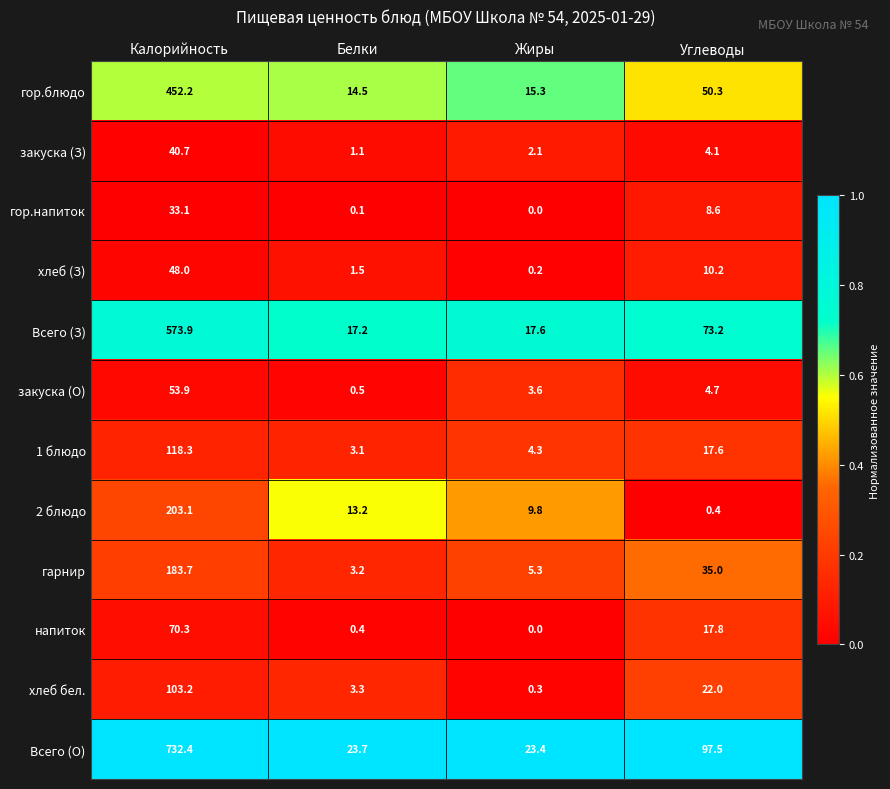

Rank the series by their maximum value, from highest to lowest.

Всего (О), Всего (З), гор.блюдо, 2 блюдо, гарнир, 1 блюдо, хлеб бел., напиток, закуска (О), хлеб (З), закуска (З), гор.напиток